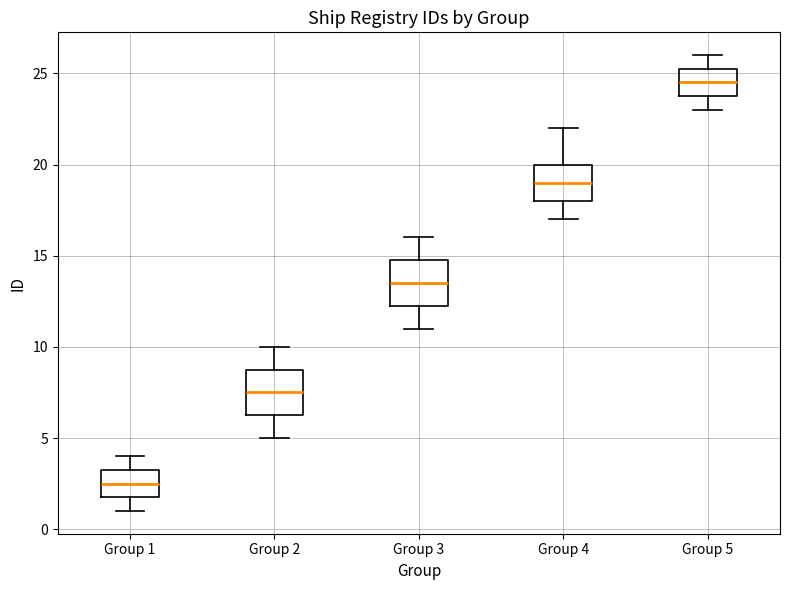

Reading left to right, transcribe this box plot: for each box, give where its median line is, the range the box spans, and where its two whiskers end, as read against the y-axis. The values are not printed on the chart, so give them approximately, as read against the axis.

Group 1: median 2.5, box 2.0 to 3.5, whiskers 1.0 to 4.0
Group 2: median 7.5, box 6.5 to 9.0, whiskers 5.0 to 10.0
Group 3: median 13.5, box 12.5 to 15.0, whiskers 11.0 to 16.0
Group 4: median 19.0, box 18.0 to 20.0, whiskers 17.0 to 22.0
Group 5: median 24.5, box 24.0 to 25.5, whiskers 23.0 to 26.0